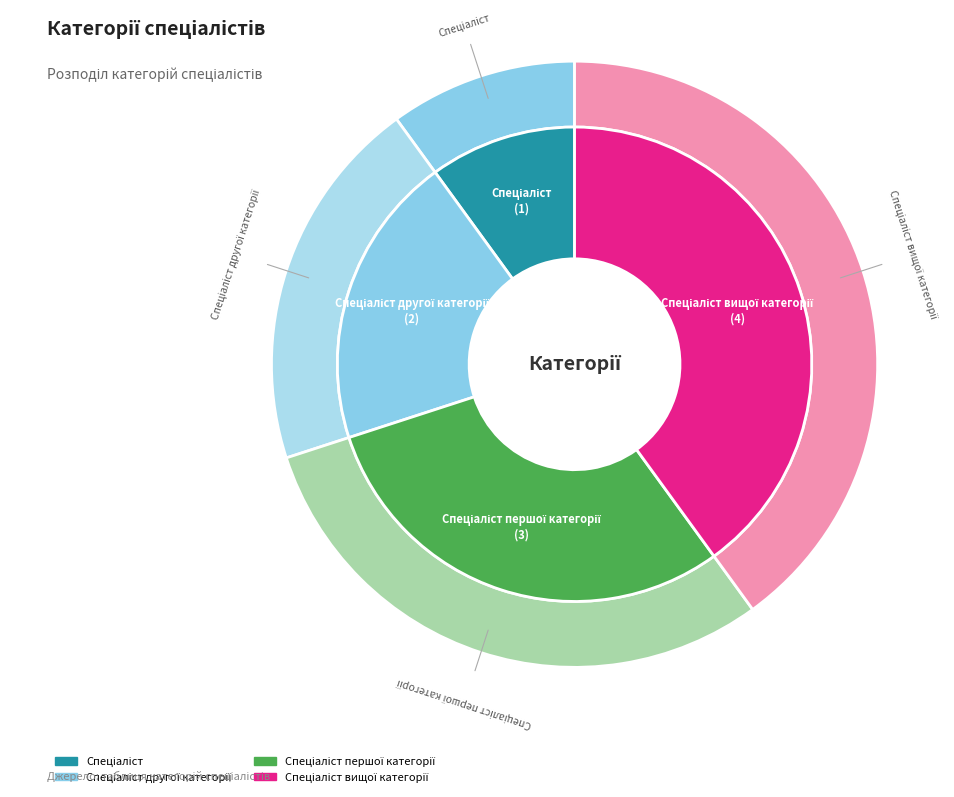

True or false: Спеціаліст першої категорії accounts for 40% of the total.

False